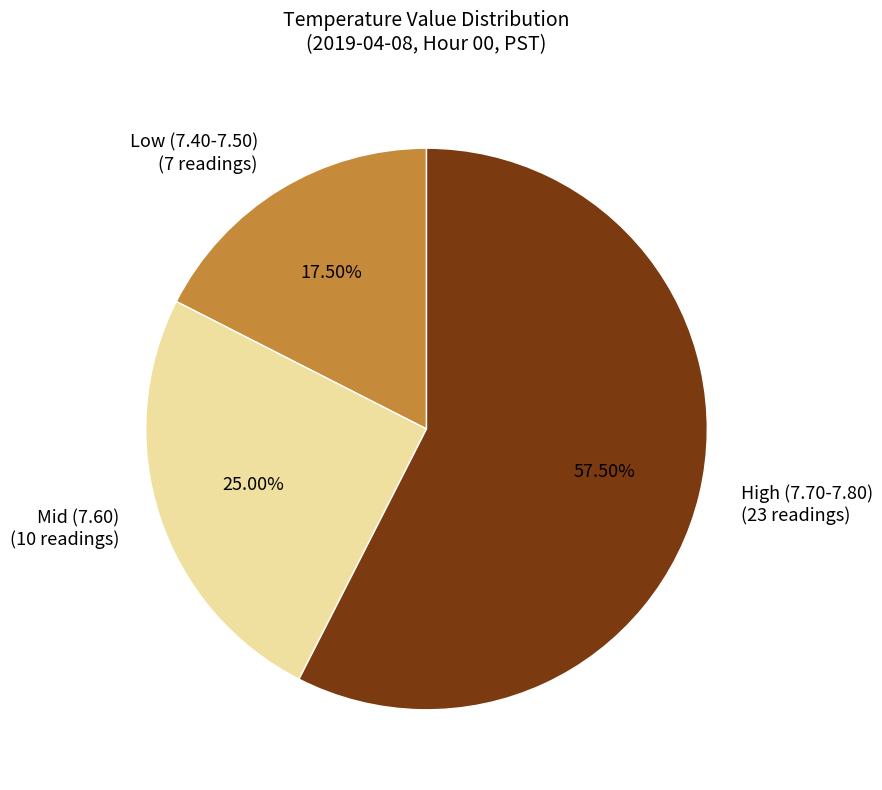

Which slice represents more than half of the pie?

High (7.70-7.80) (23 readings)